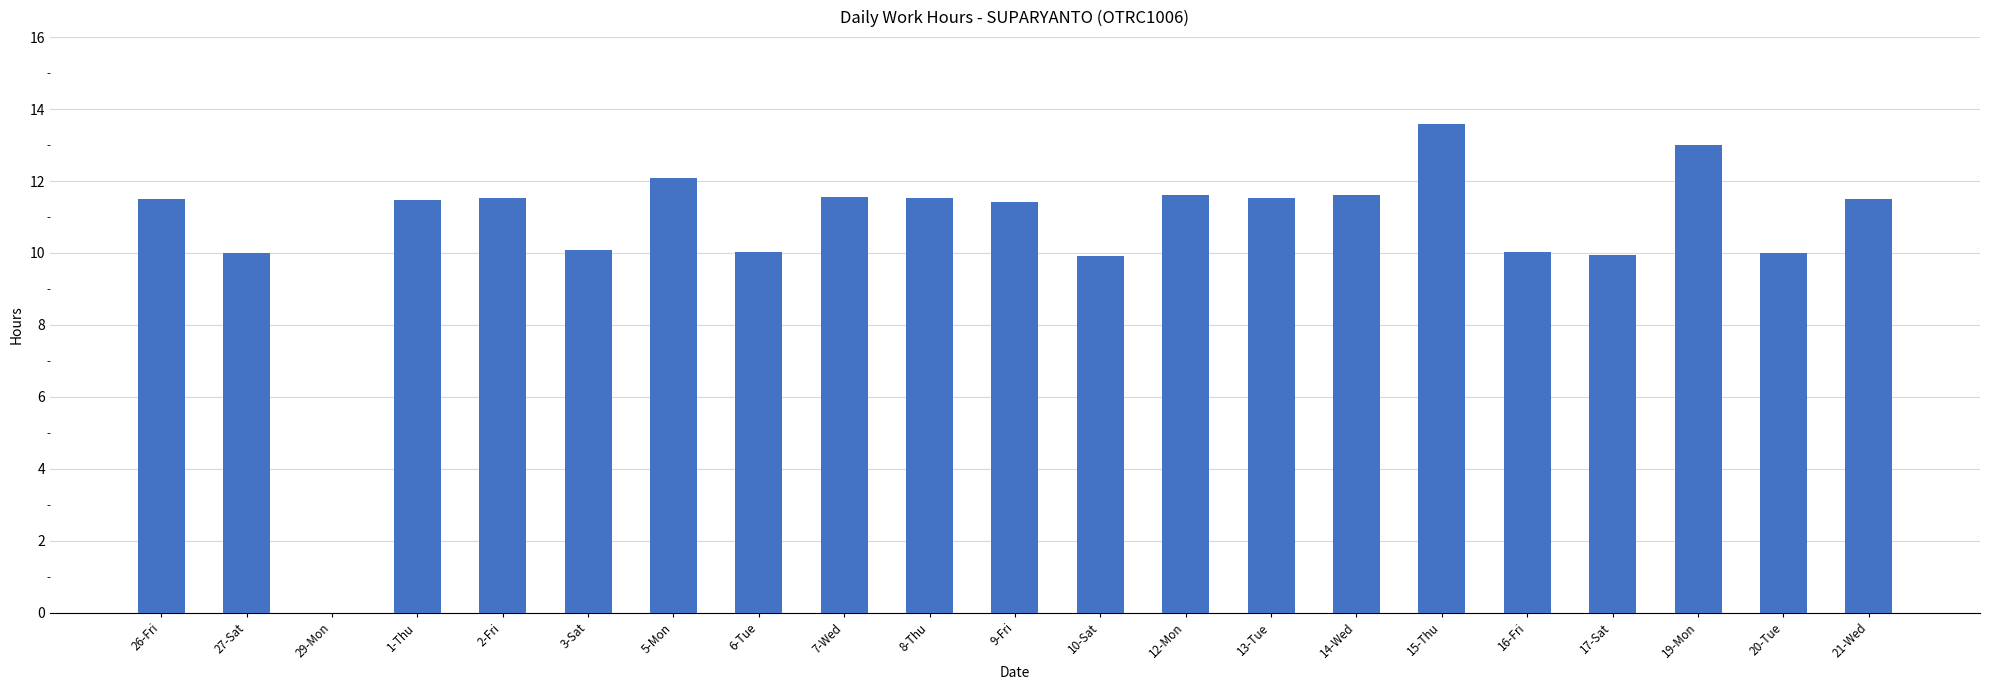

Where does the data first go above 11?

26-Fri